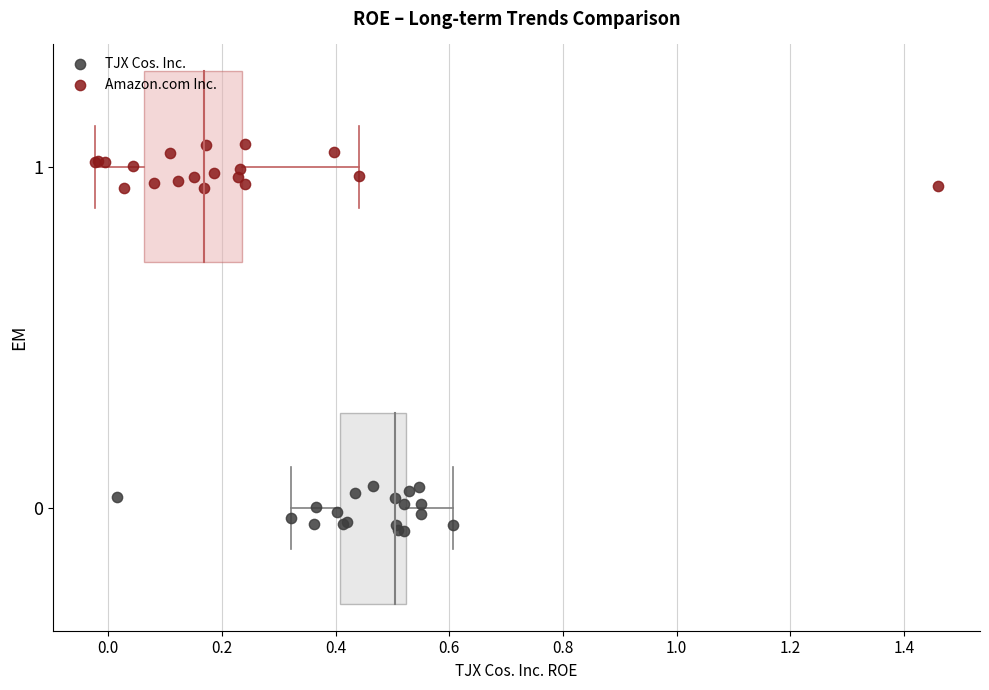

What are all the series names shown in the legend?

TJX Cos. Inc., Amazon.com Inc.